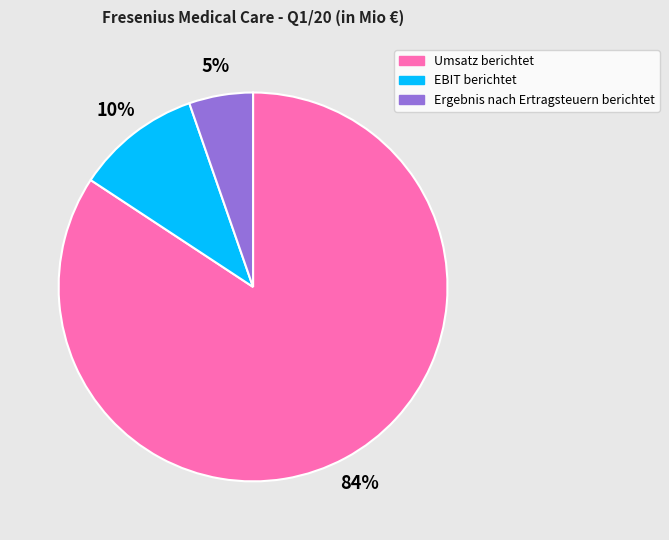

To the nearest percent, what is the average slice percentage?

33%